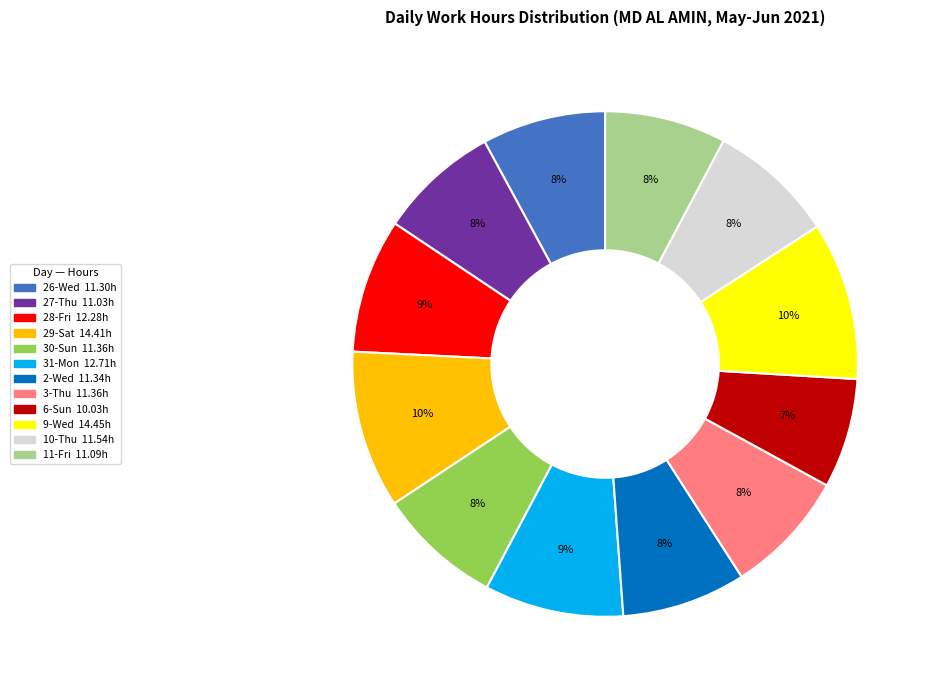

Which category has the smallest portion of the pie?

6-Sun